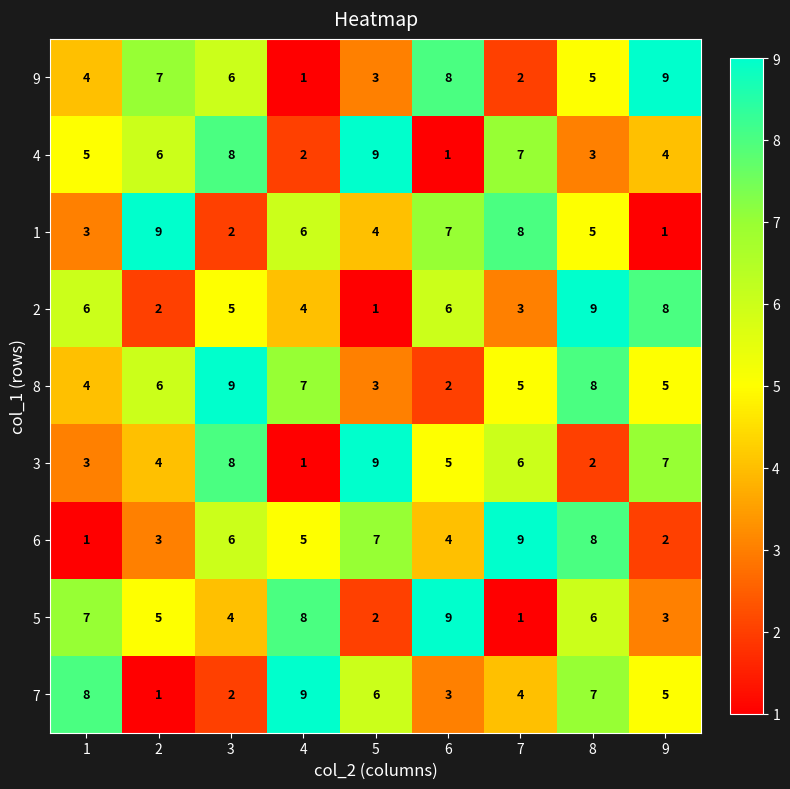

What is the spread (max minus min) of values at 5?

8